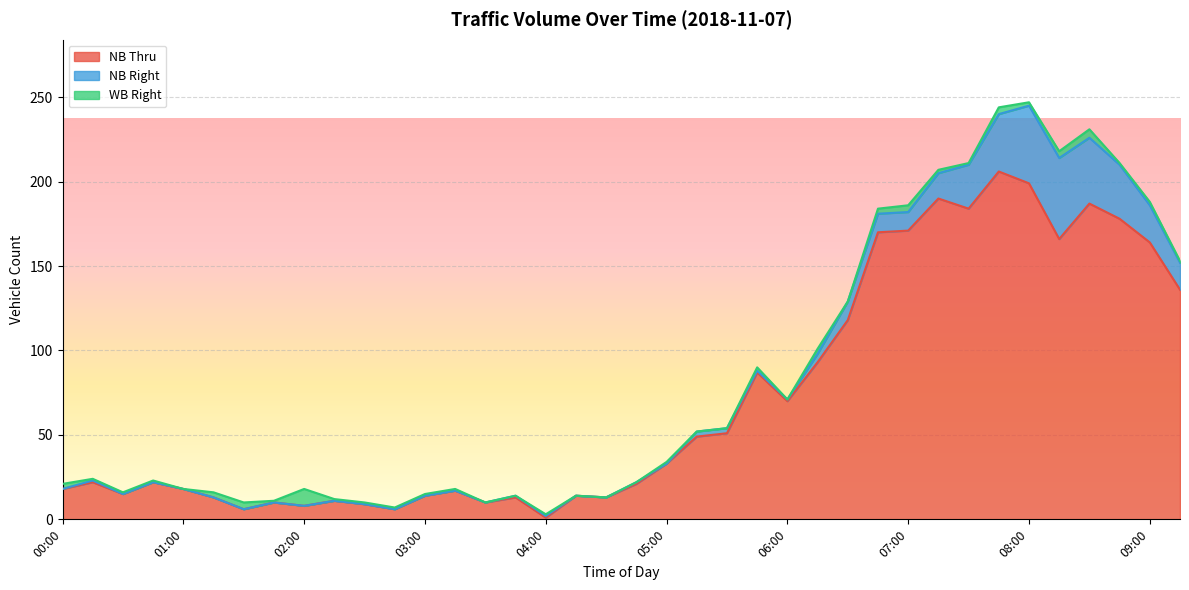

What is the difference between the highest and lowest values at 01:45?

10